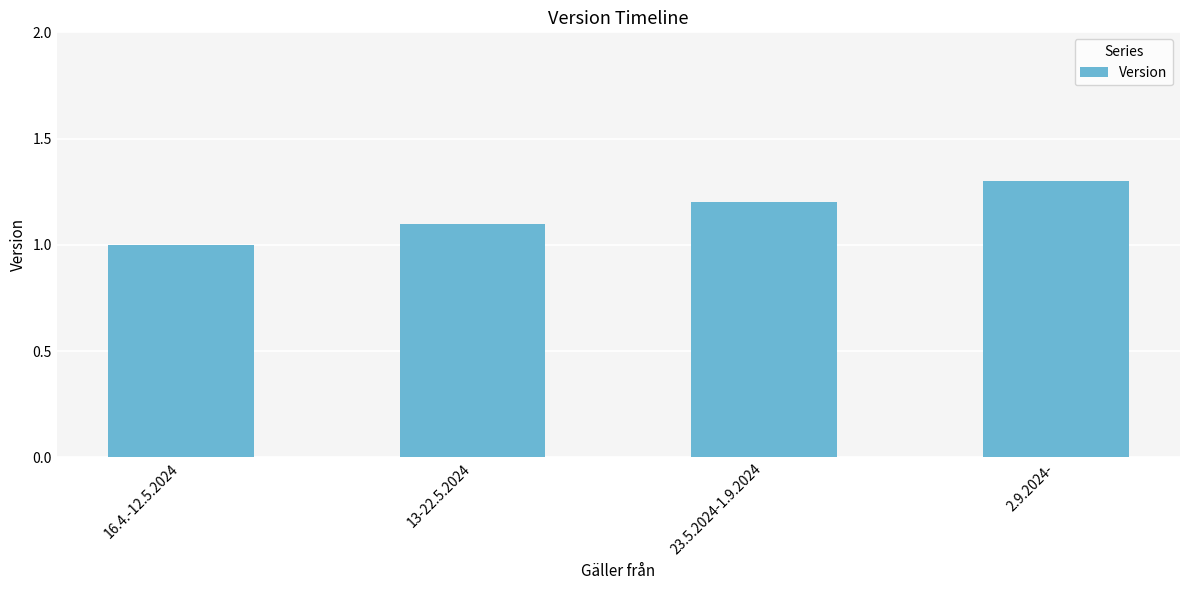

At which label is the value closest to 1?

16.4.-12.5.2024